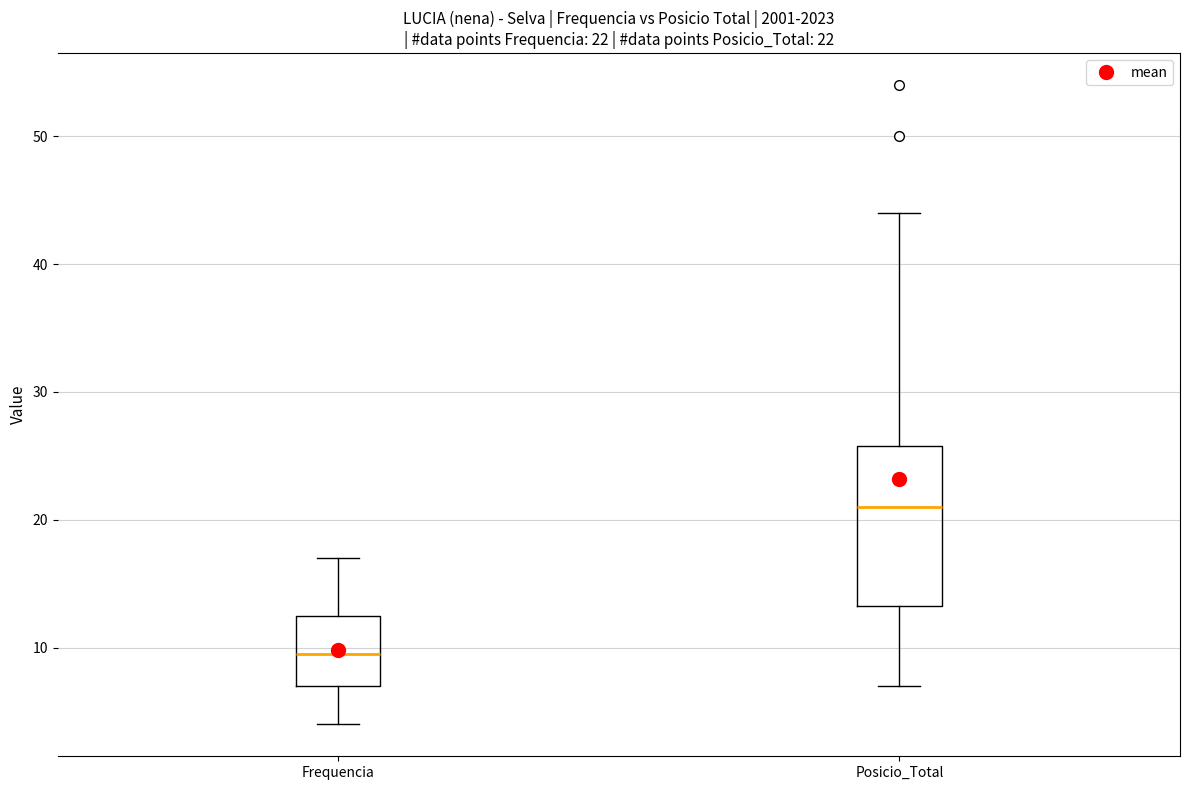

Comparing the boxes themselves (not the whiskers), which one is the tallest?

Posicio_Total